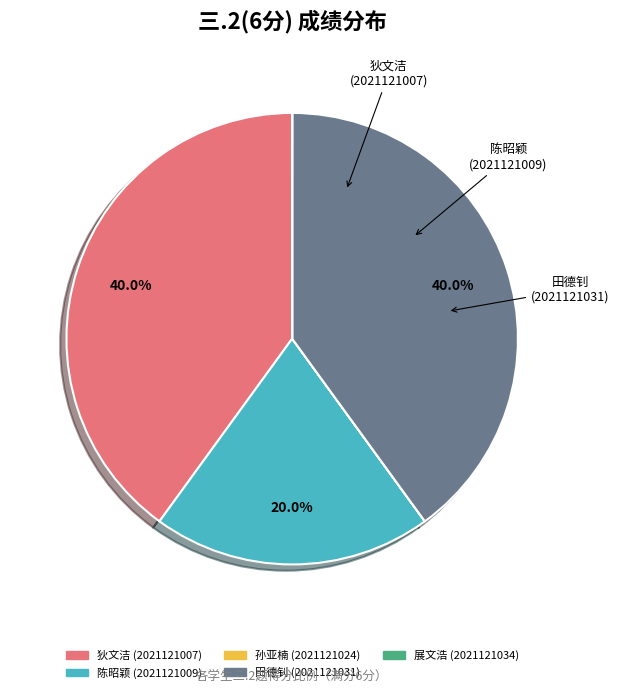

Approximately how many times larger is the value at 狄文洁 (2021121007) compared to 陈昭颖 (2021121009)?

2.0